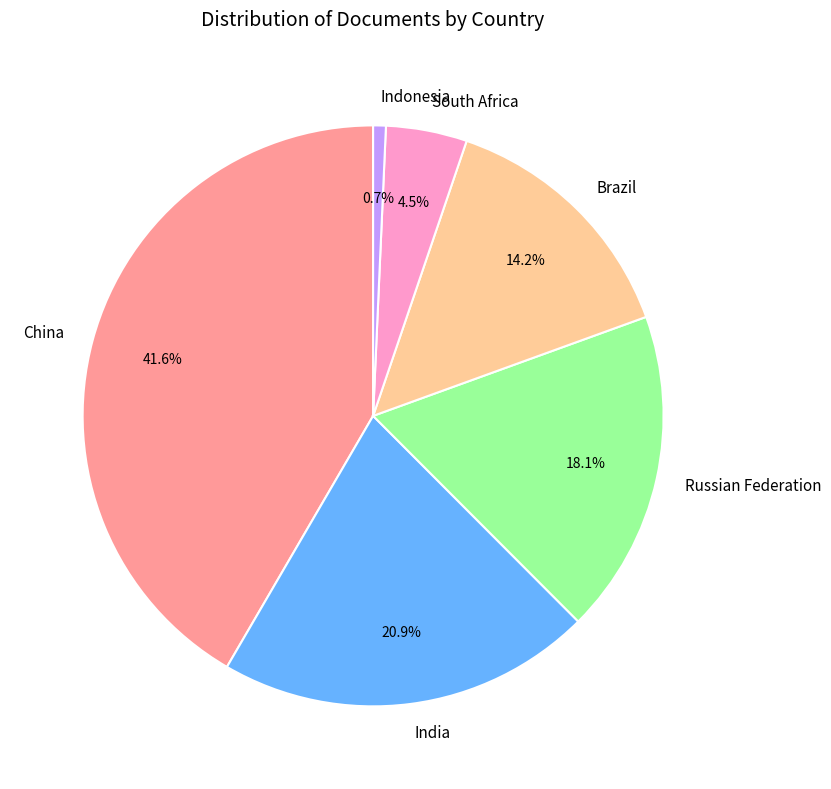

What is the total percentage of India and South Africa?

25.4%